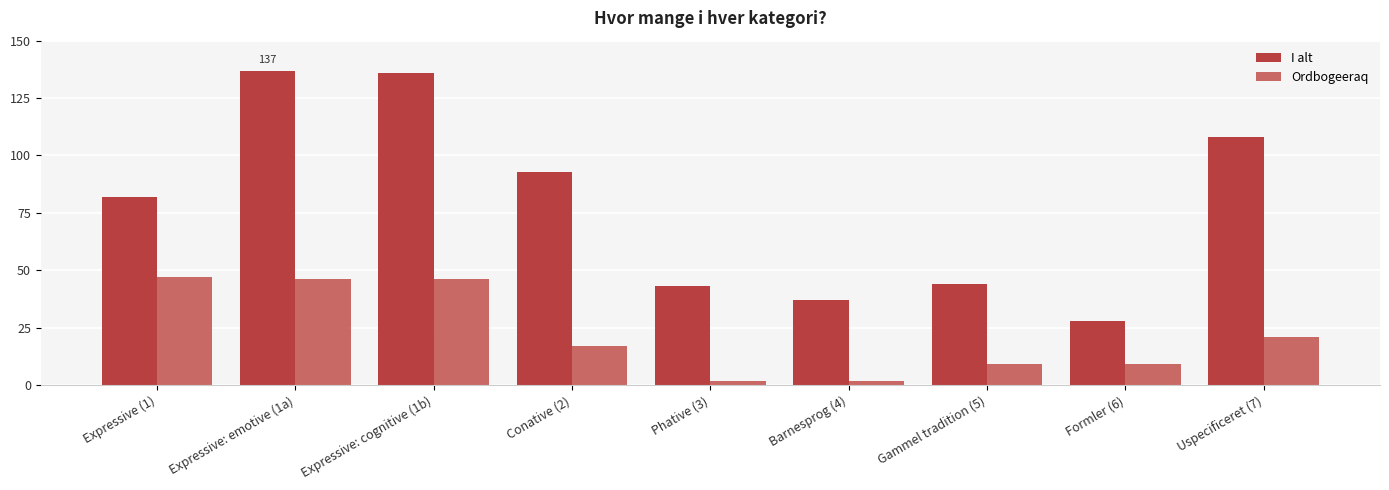

How many bars are there in each group?

2